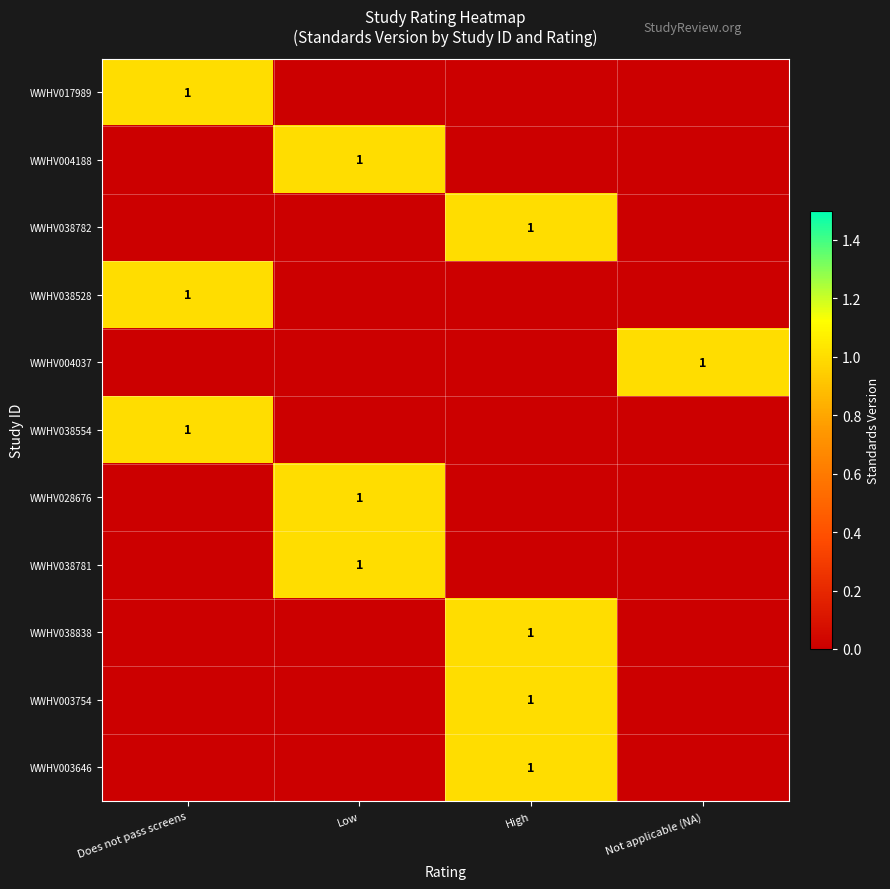

Is it true that WWHV038782 equals 0 at Low?

False